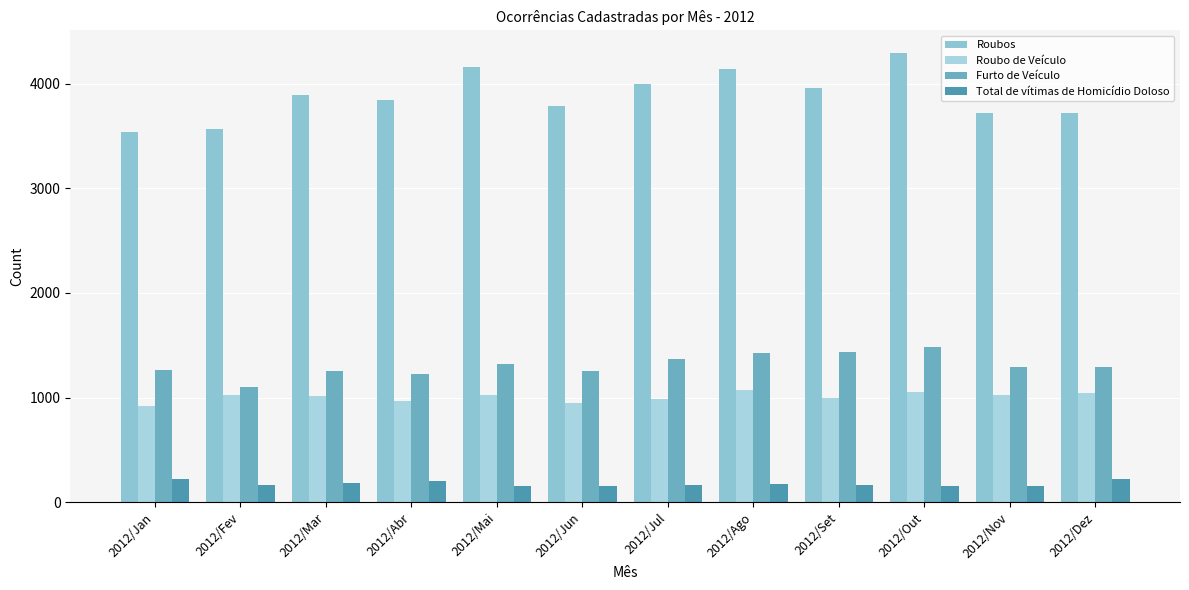

How many bars are there in each group?

4